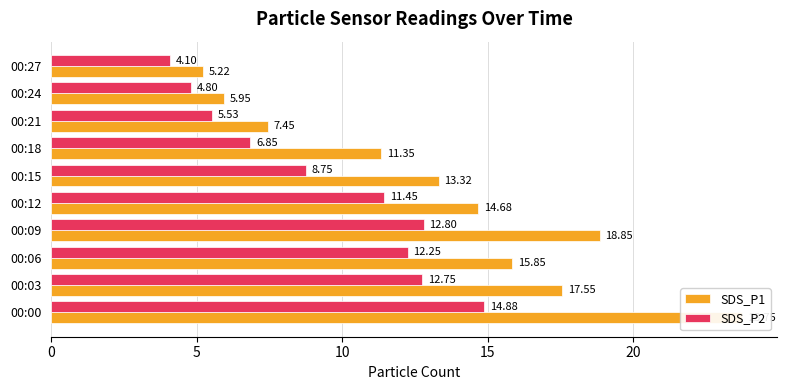

True or false: SDS_P2 has a value of 6.8 at 00:18.

True